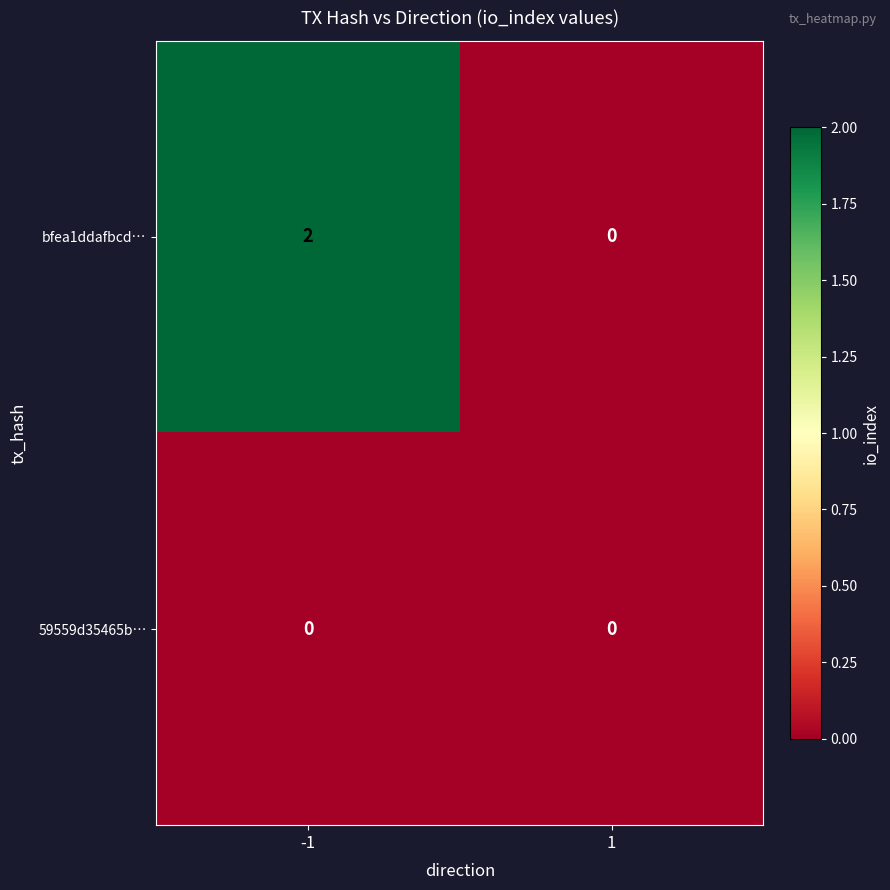

The value of 59559d35465b… at 1 is 0. True or false?

True